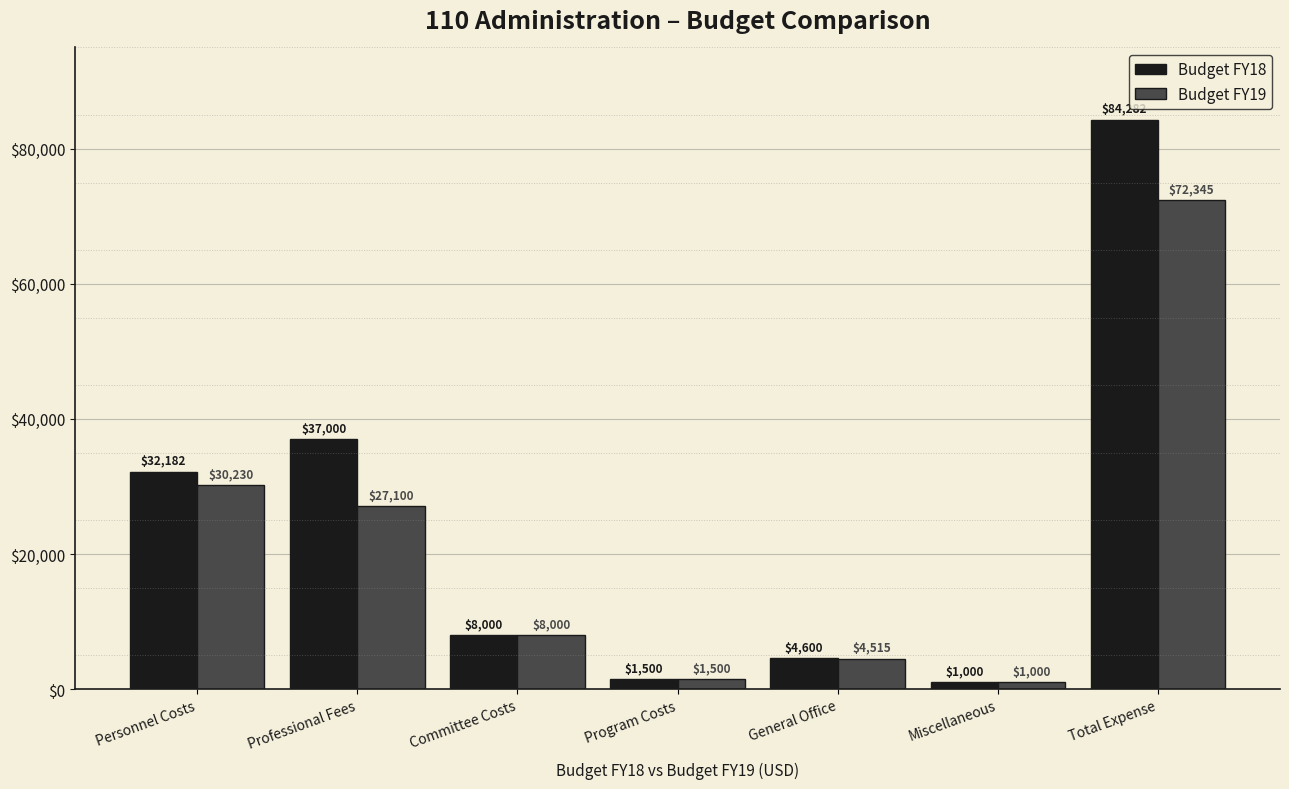

Between Committee Costs and Total Expense, which series saw the biggest shift?

Budget FY18